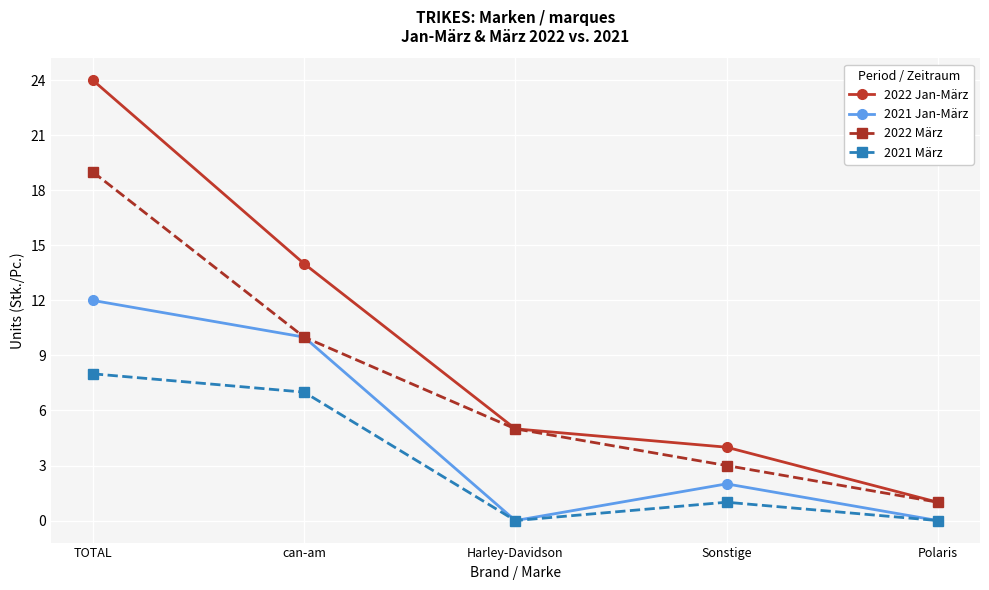

What are all the series names shown in the legend?

2022 Jan-März, 2021 Jan-März, 2022 März, 2021 März